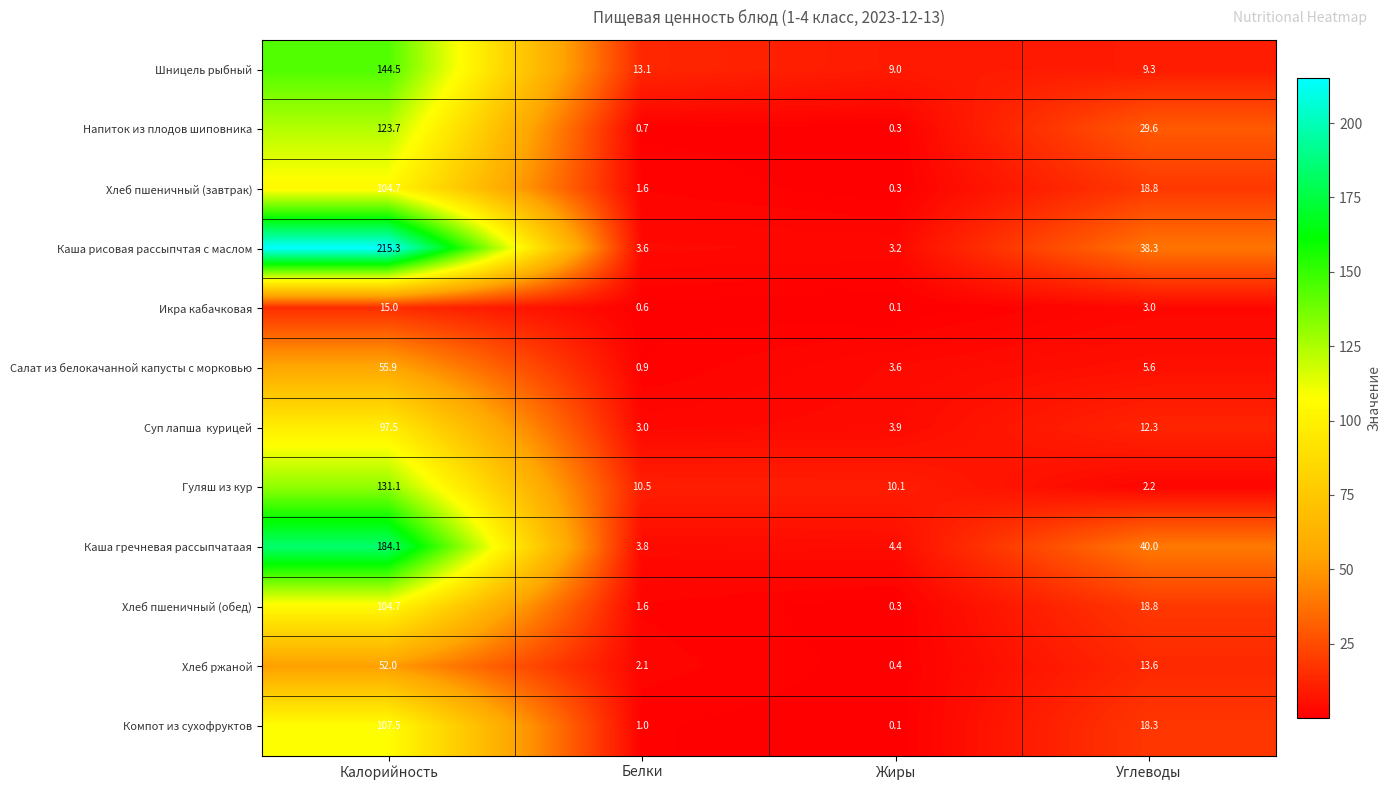

The value of Икра кабачковая at Жиры is 0.1. True or false?

True